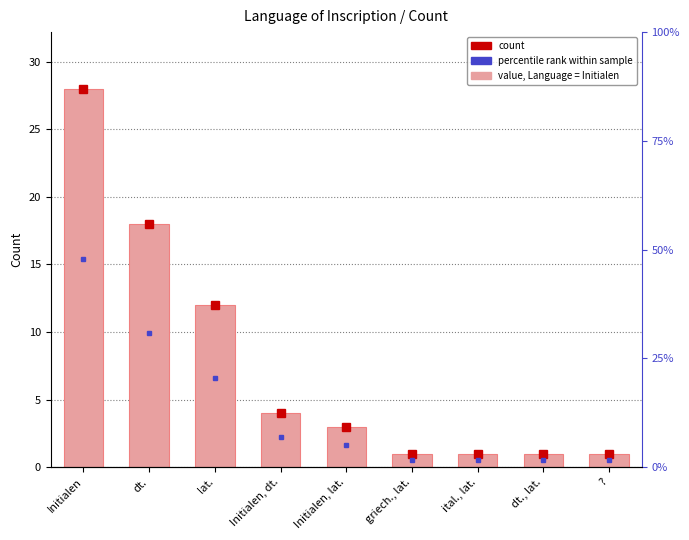

List the labels in order of value, smallest first.

griech., lat., ital., lat., dt., lat., ?, Initialen, lat., Initialen, dt., lat., dt., Initialen